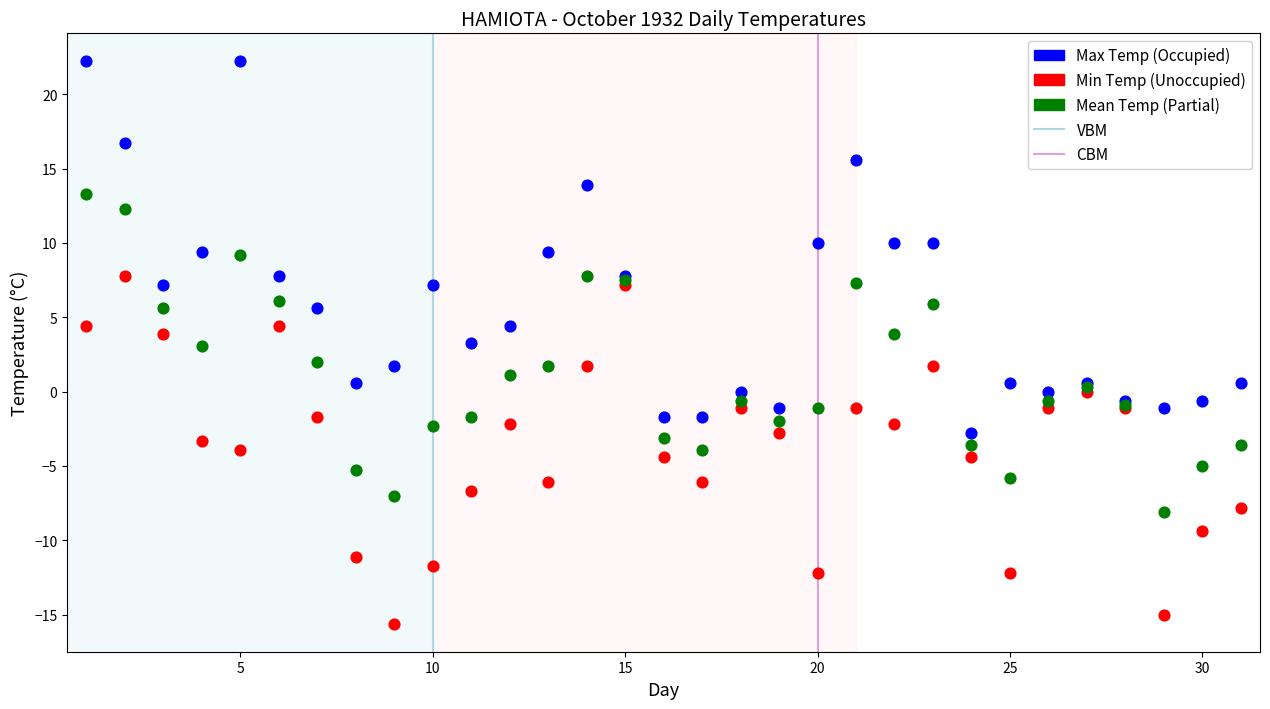

Which series has the widest spread of Y values?

Max Temp (Occupied)